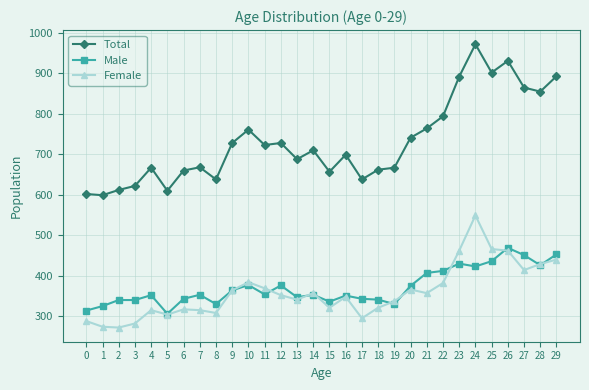

What is the maximum value shown in the chart?

972